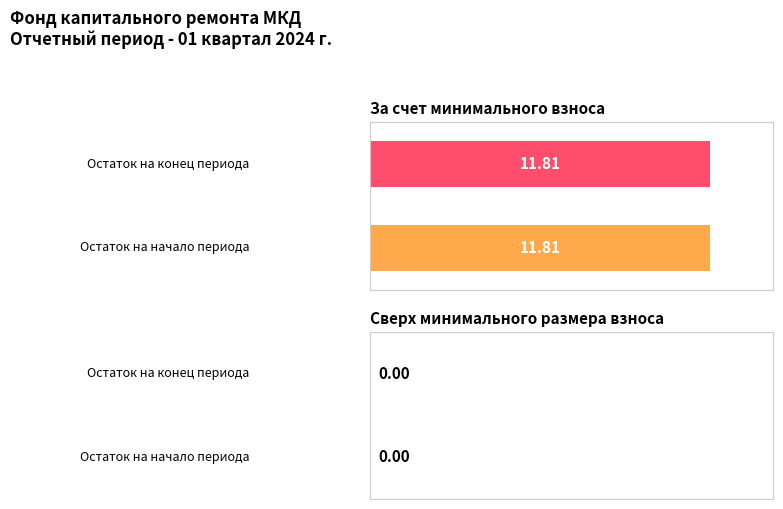

At Остаток на конец, list the series in order from smallest to largest.

сверх минимального размера взноса, за счет минимального взноса